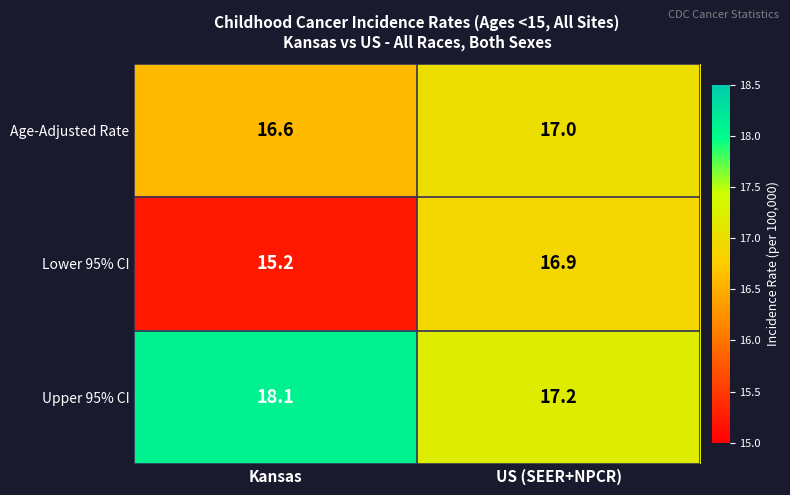

Count the number of categories in the chart.

2